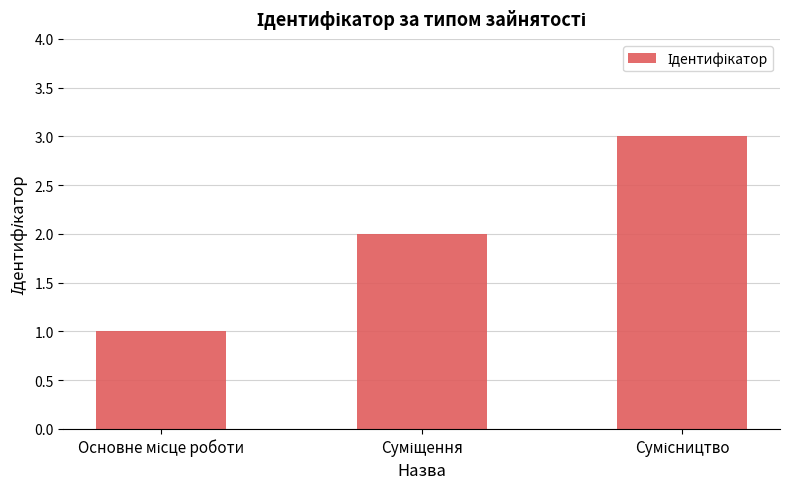

What is the sum of all values?

6